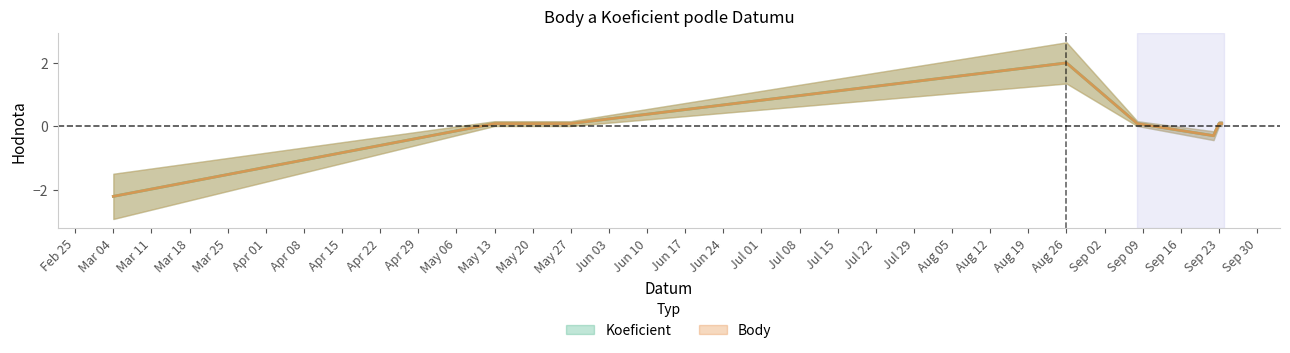

True or false: Body and Koeficient intersect in this chart.

False